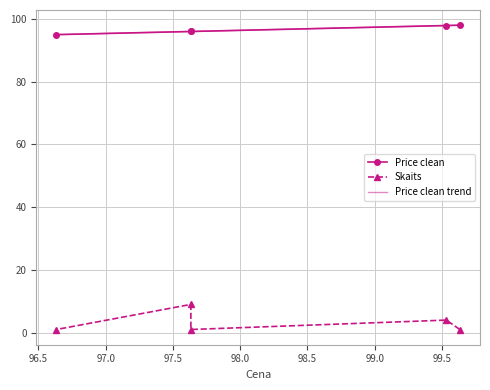

True or false: Skaits and Price clean cross at least once.

False